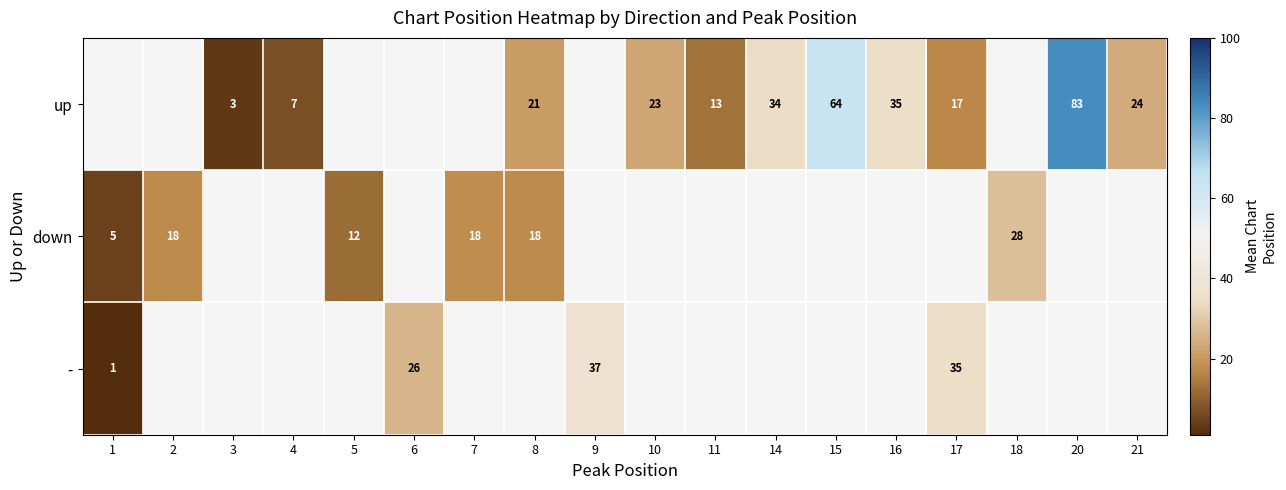

True or false: down has a value of 40 at 18.

False